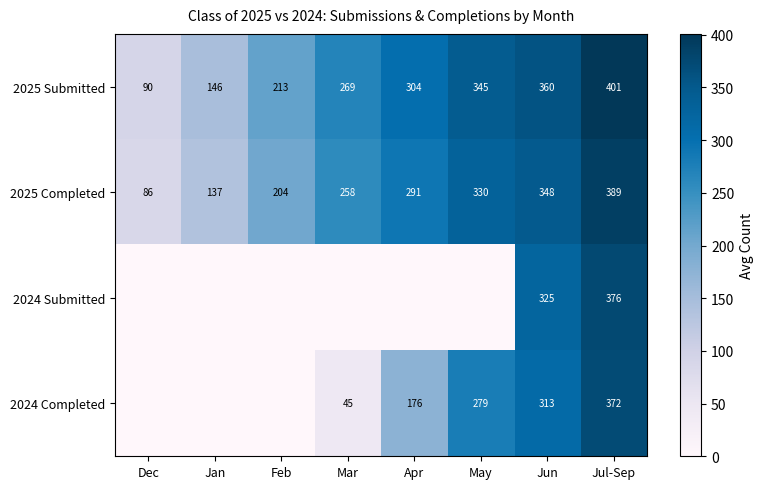

What is the sum of all 2025 Completed values?

2043